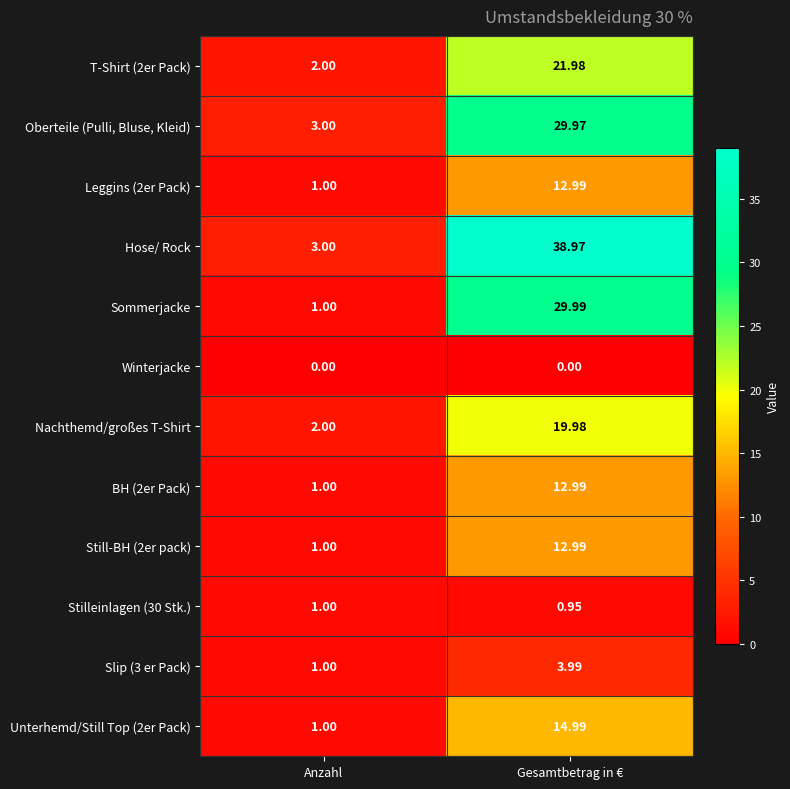

Where does the Slip (3 er Pack) series first go above 3?

Gesamtbetrag in €